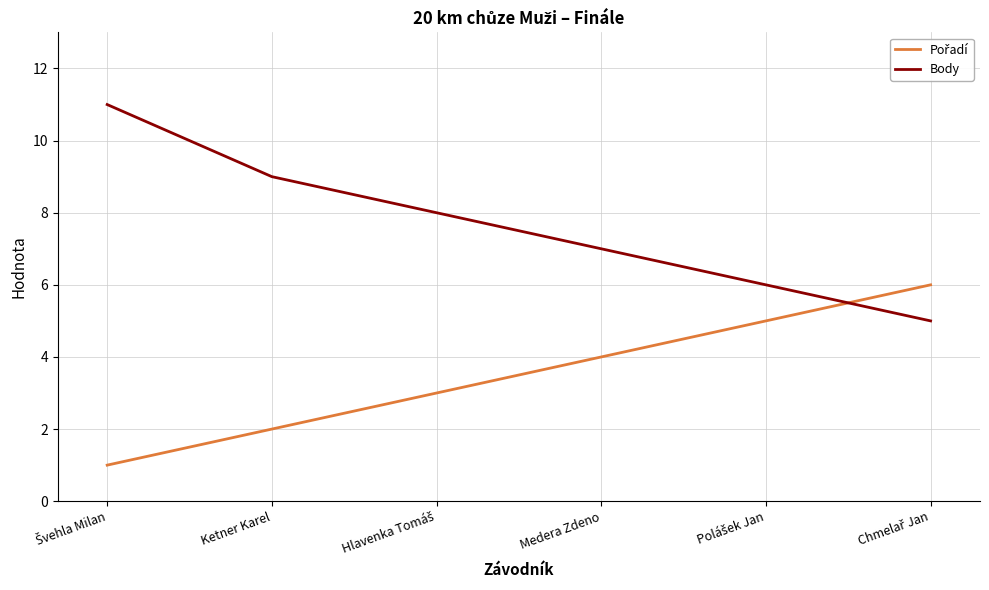

What is the approximate value of Body at Medera Zdeno?

7